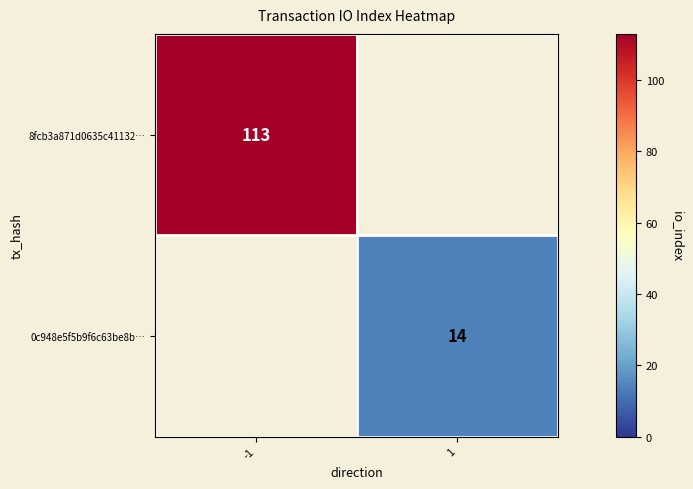

Is the value of 8fcb3a871d0635c41132… at -1 greater than the value of 0c948e5f5b9f6c63be8b… at 1?

Yes